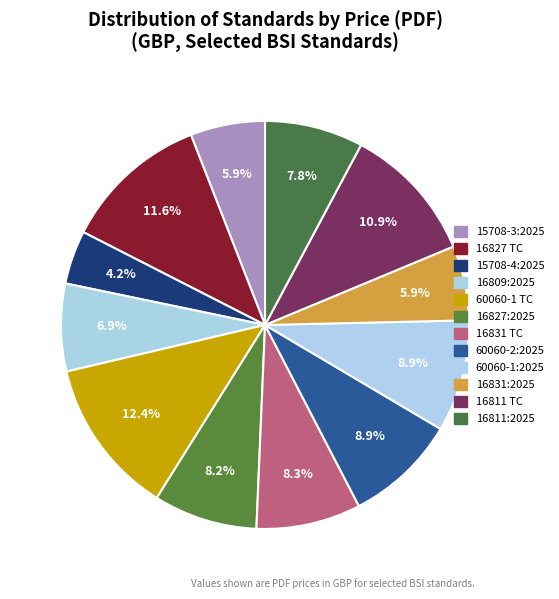

Count the number of slices in the pie.

12